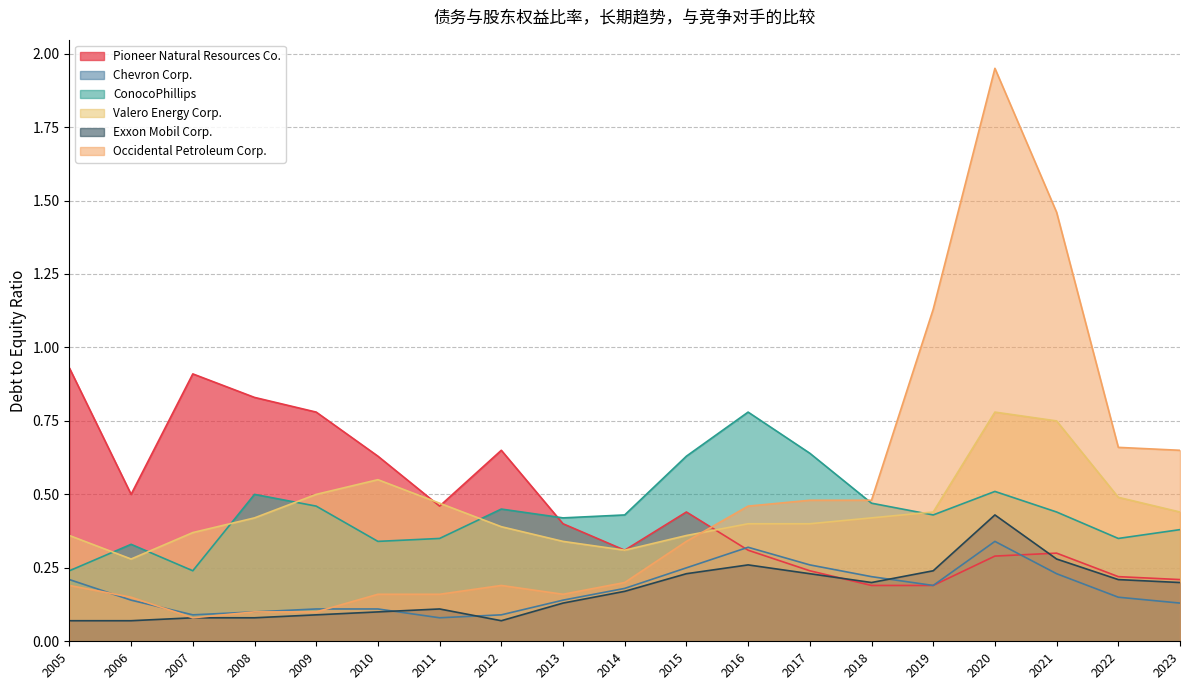

In Chevron Corp., how many points are higher than both neighbors (excluding endpoints)?

2